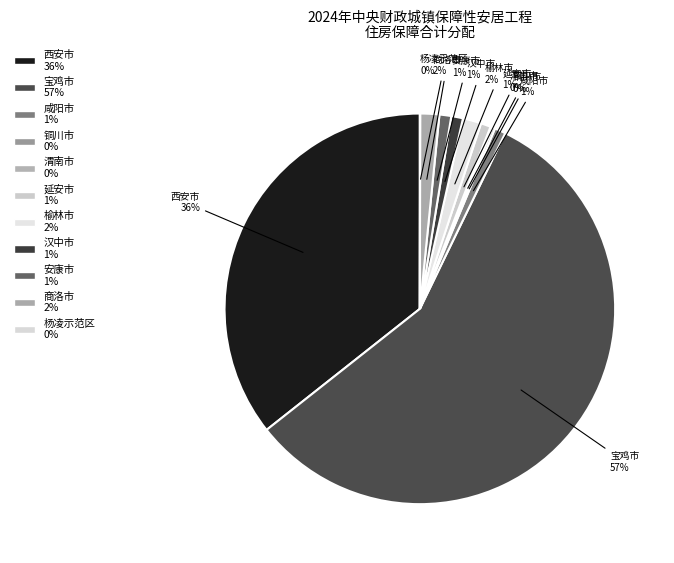

What percentage is the 榆林市 slice, to the nearest percent?

2%